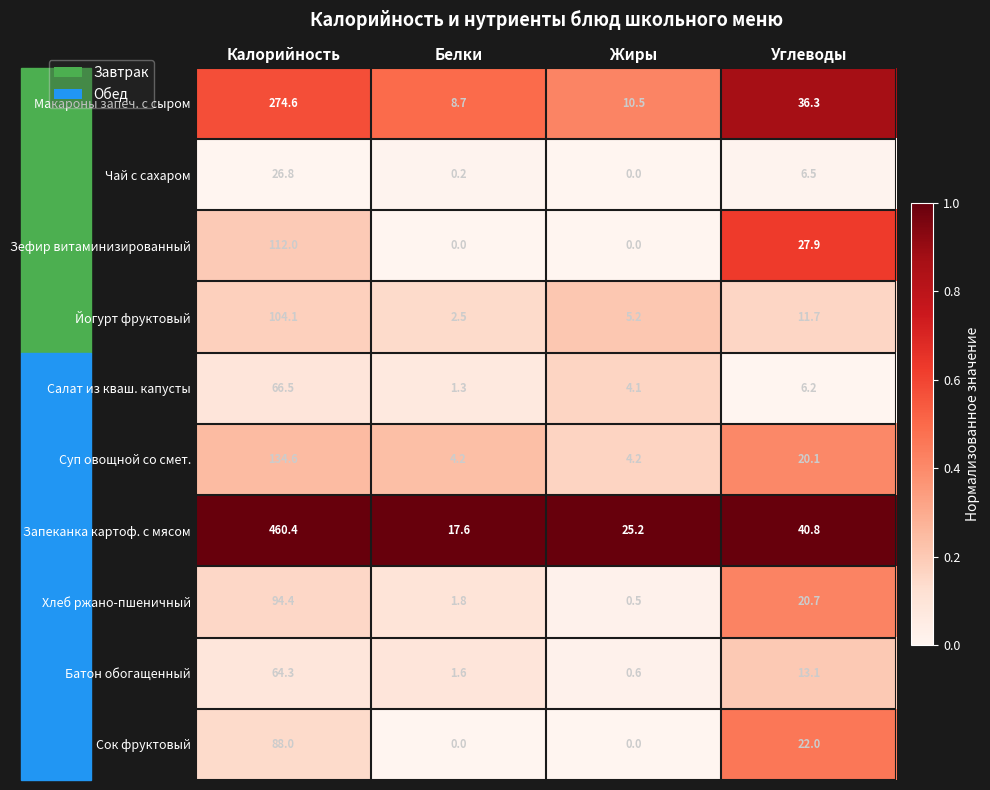

Is it true that Салат из кваш. капусты equals 66.5 at Калорийность?

True